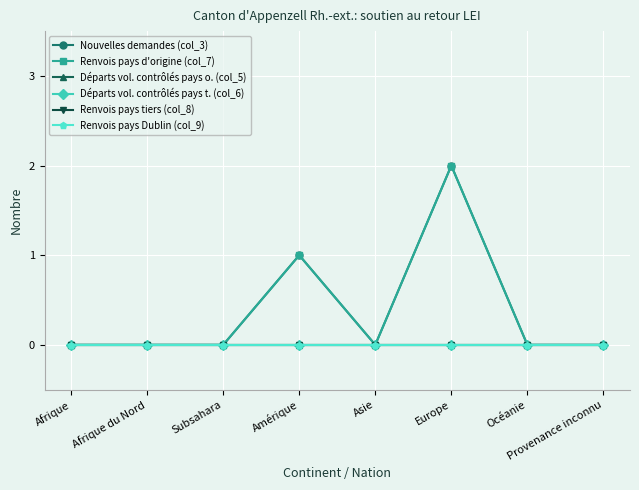

Is this an area chart (filled region under the line)?

No